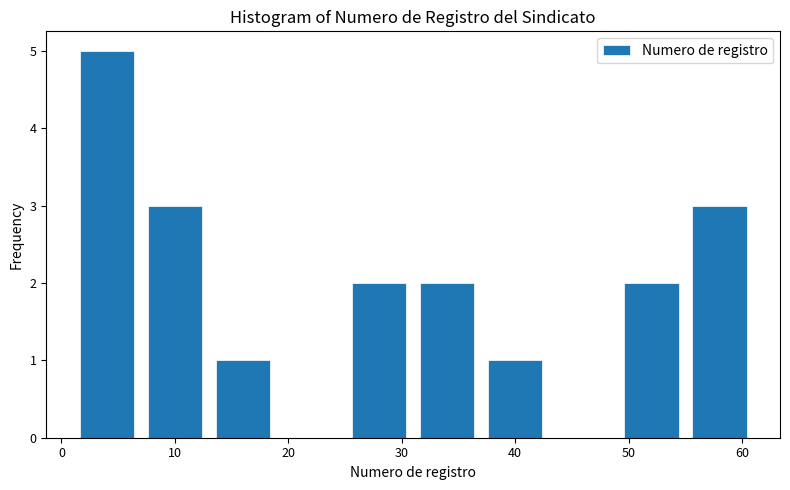

How tall is the bar that spans 7 to 13 on the x-axis? The values are not printed on the chart, so give them approximately, as read against the axis.

3